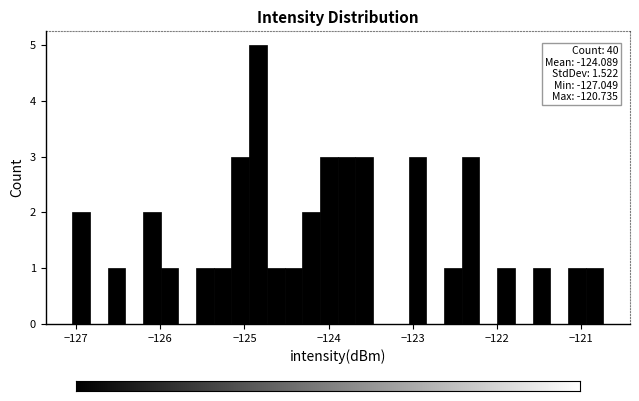

Around what value on the x-axis is the tallest bar? Give the approximate position of its centre, as read against the axis.

-124.8